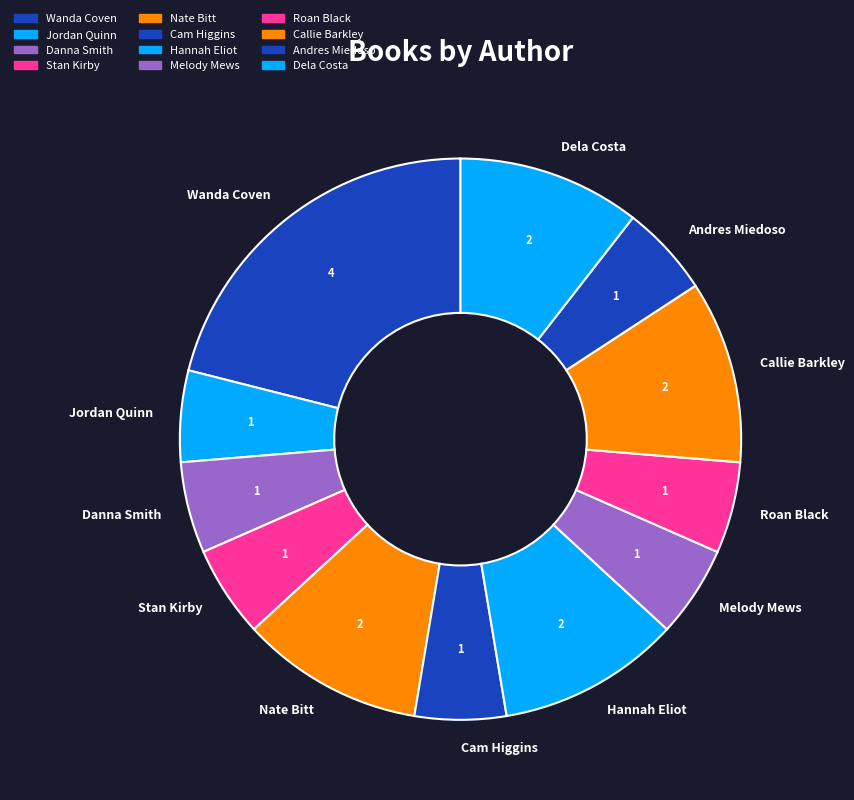

What is the largest slice in the pie chart?

Wanda Coven